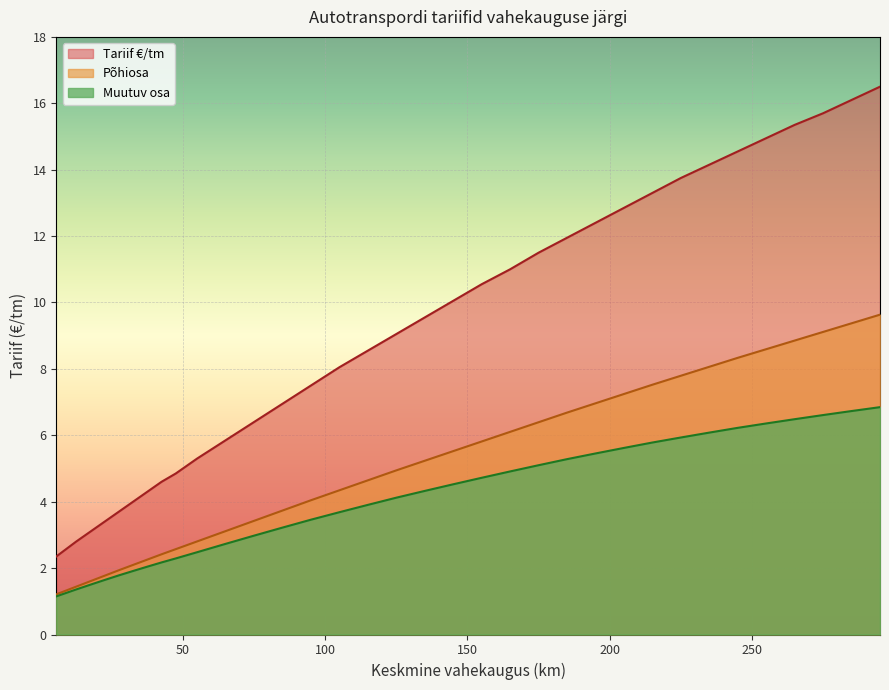

What is the maximum value for Tariif €/tm?

16.5